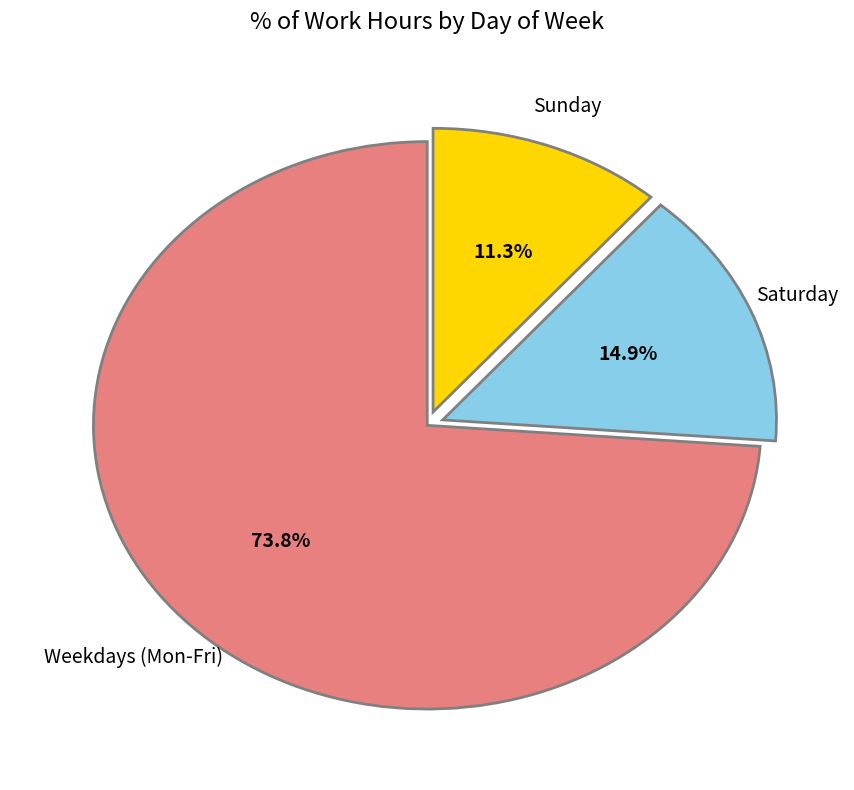

What is the majority slice?

Weekdays (Mon-Fri)